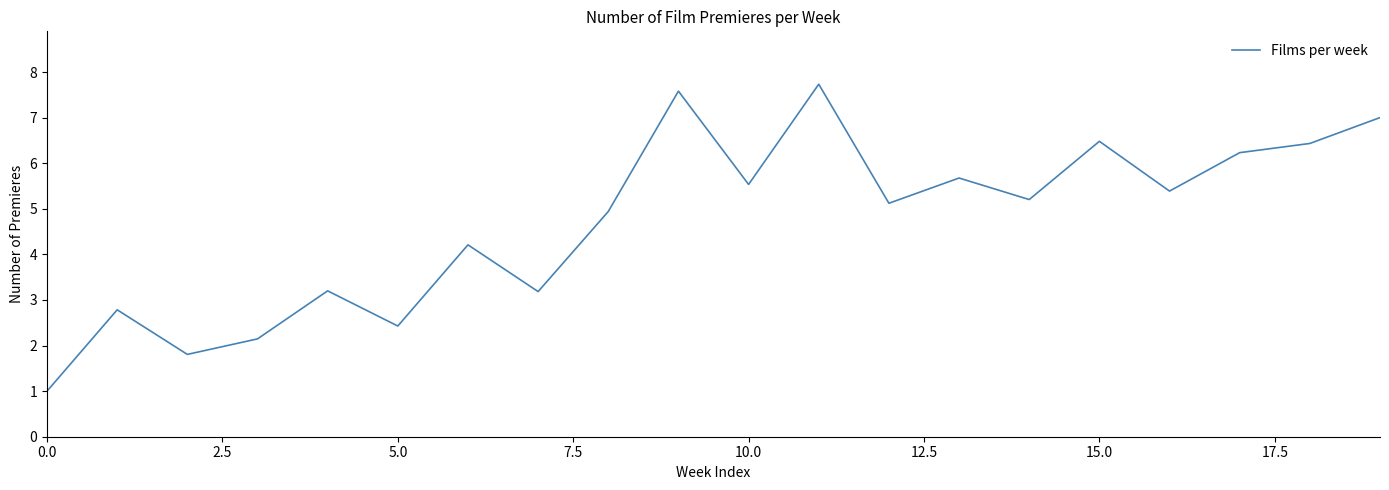

What is the smallest value displayed?

1.0